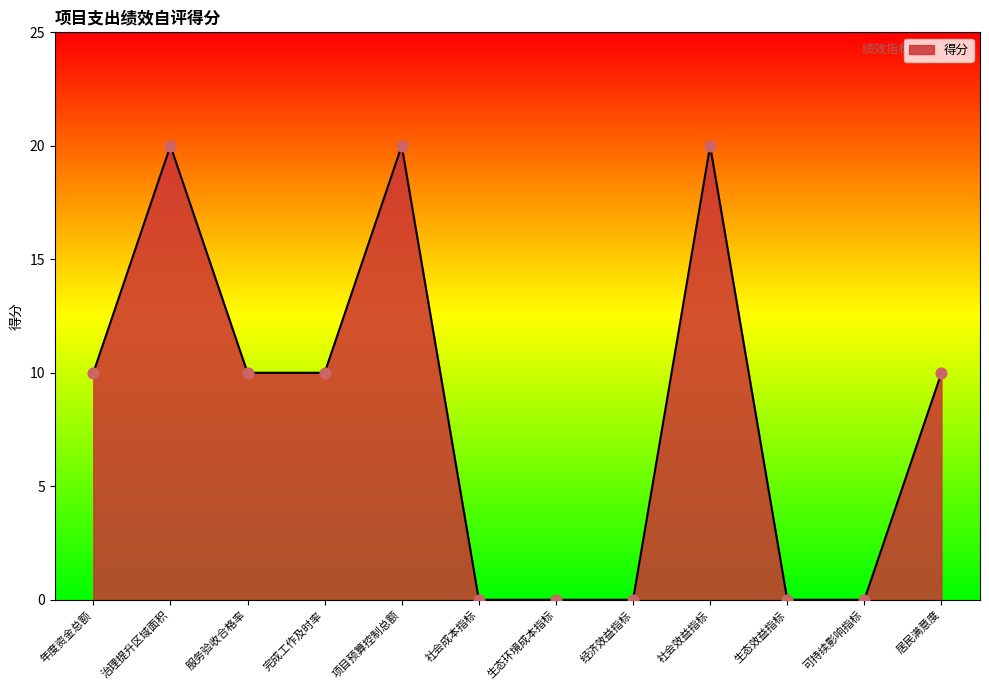

What is the change in value from 经济效益指标 to 居民满意度?

+10